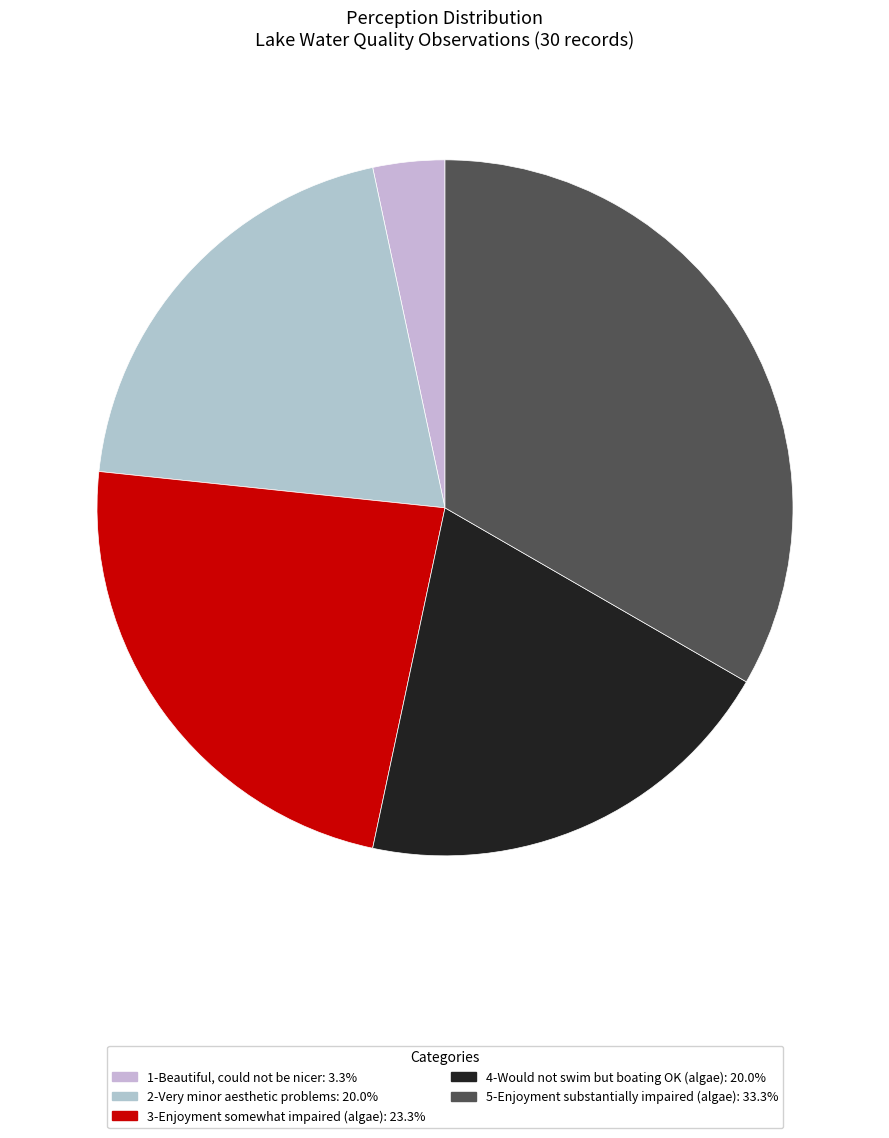

Is 1-Beautiful, could not be nicer the majority of the pie?

No